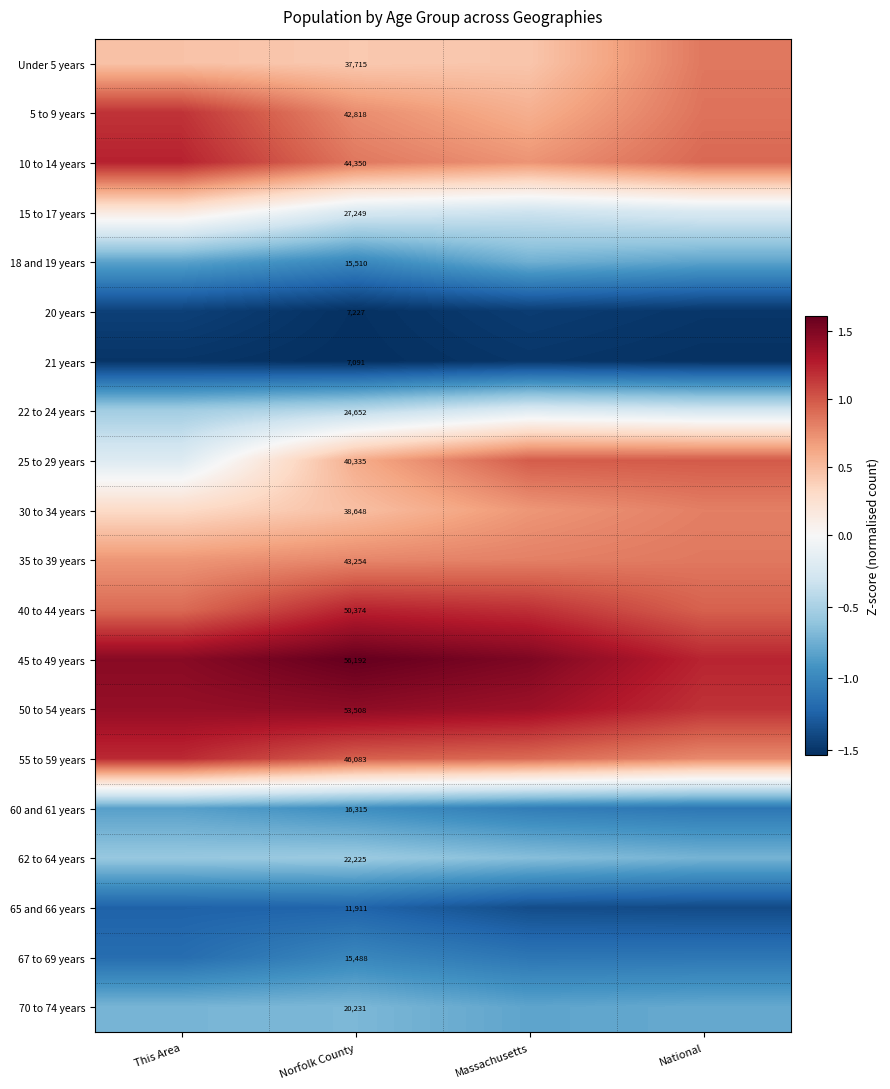

Which category has the lowest value across all series?

Norfolk County